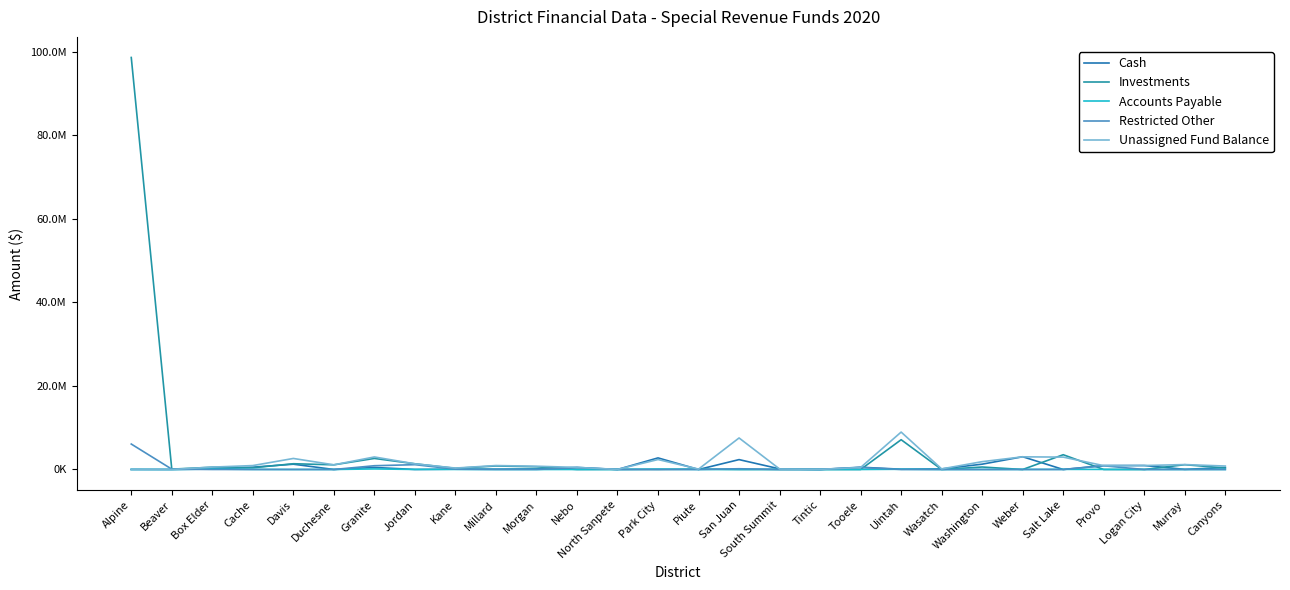

Which category has the lowest value in the Accounts Payable series?

Beaver